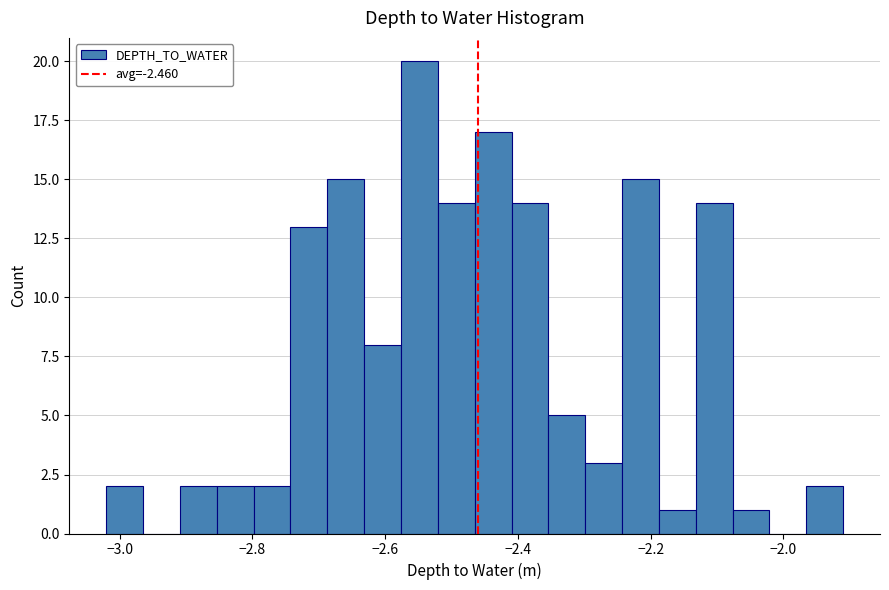

Read against the x-axis, roughly where is the centre of the tallest bar?

-2.54